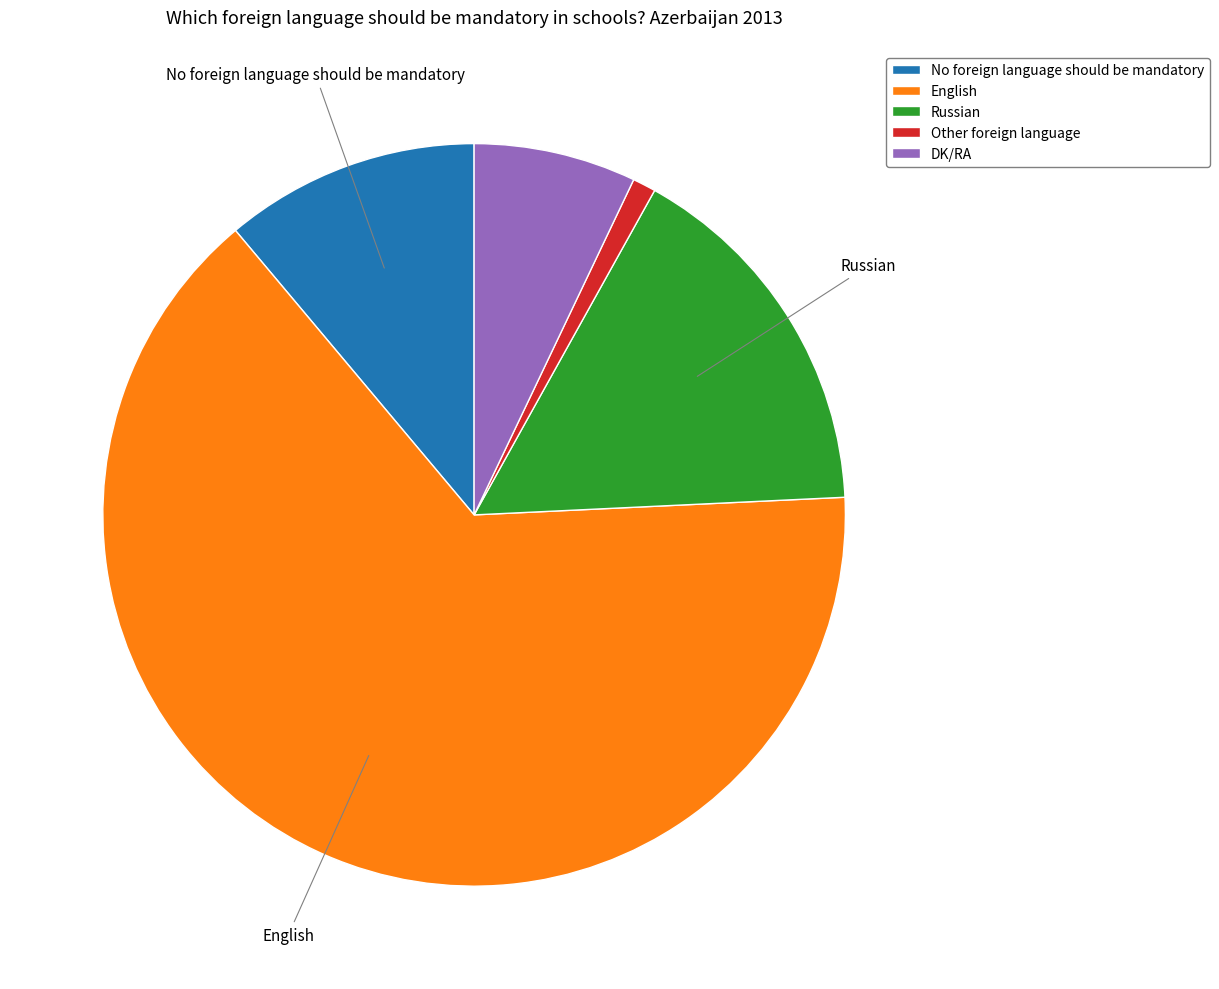

Which slice represents more than half of the pie?

English